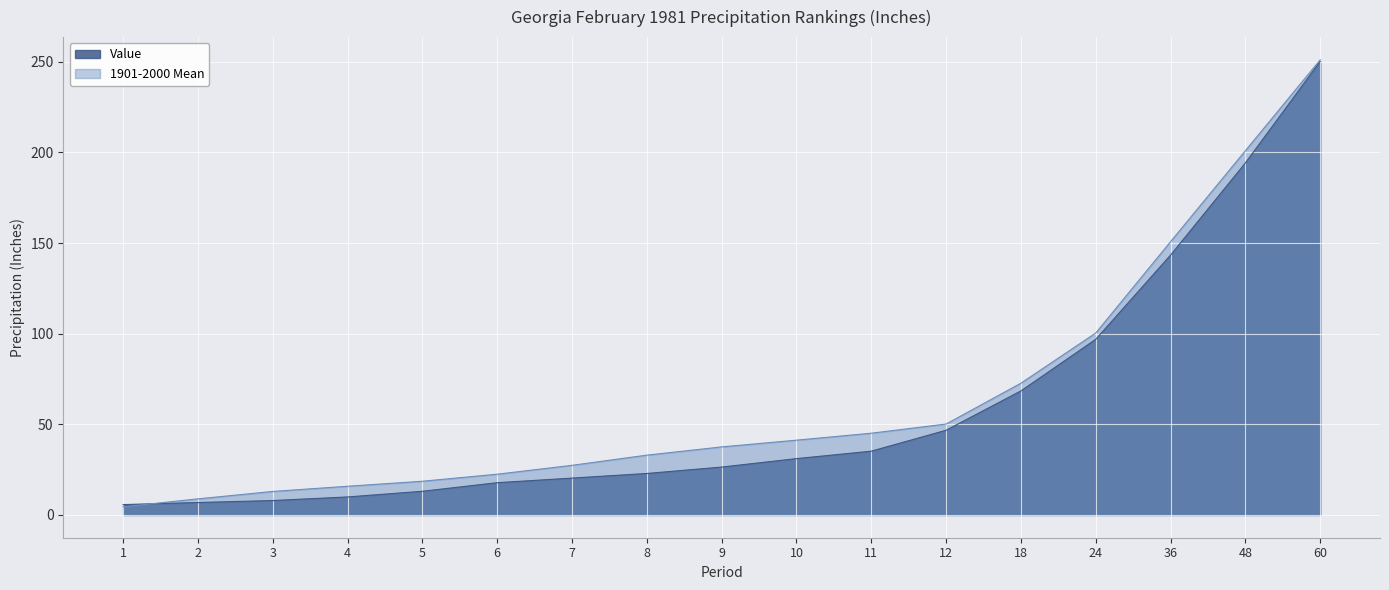

Rank the series at 9 from lowest to highest value.

Value, 1901-2000 Mean